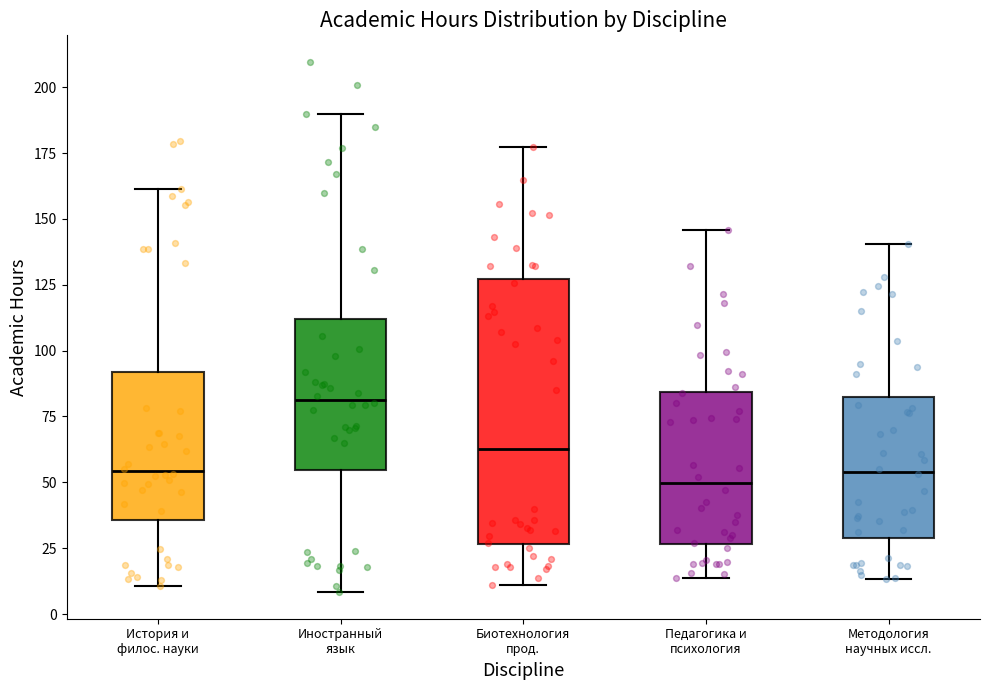

Reading left to right, transcribe this box plot: for each box, give where its median line is, the range the box spans, and where its two whiskers end, as read against the y-axis. The values are not printed on the chart, so give them approximately, as read against the axis.

История и филос. науки: median 55, box 35 to 90, whiskers 10 to 160
Иностранный язык: median 80, box 55 to 110, whiskers 10 to 190
Биотехнология прод.: median 65, box 25 to 125, whiskers 10 to 175
Педагогика и психология: median 50, box 25 to 85, whiskers 15 to 145
Методология научных иссл.: median 55, box 30 to 80, whiskers 15 to 140